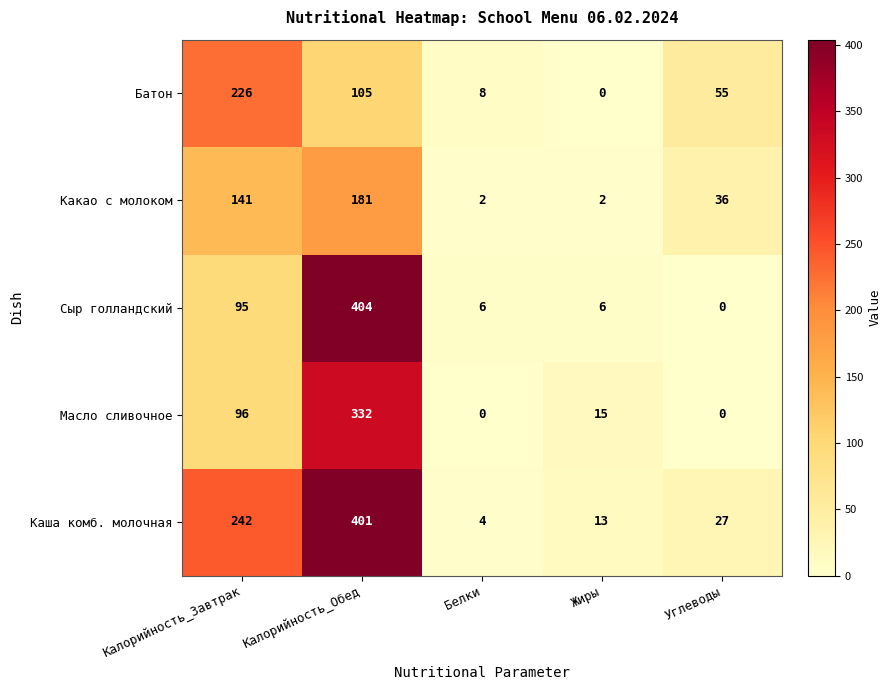

Which series has the largest range (max minus min)?

Сыр голландский